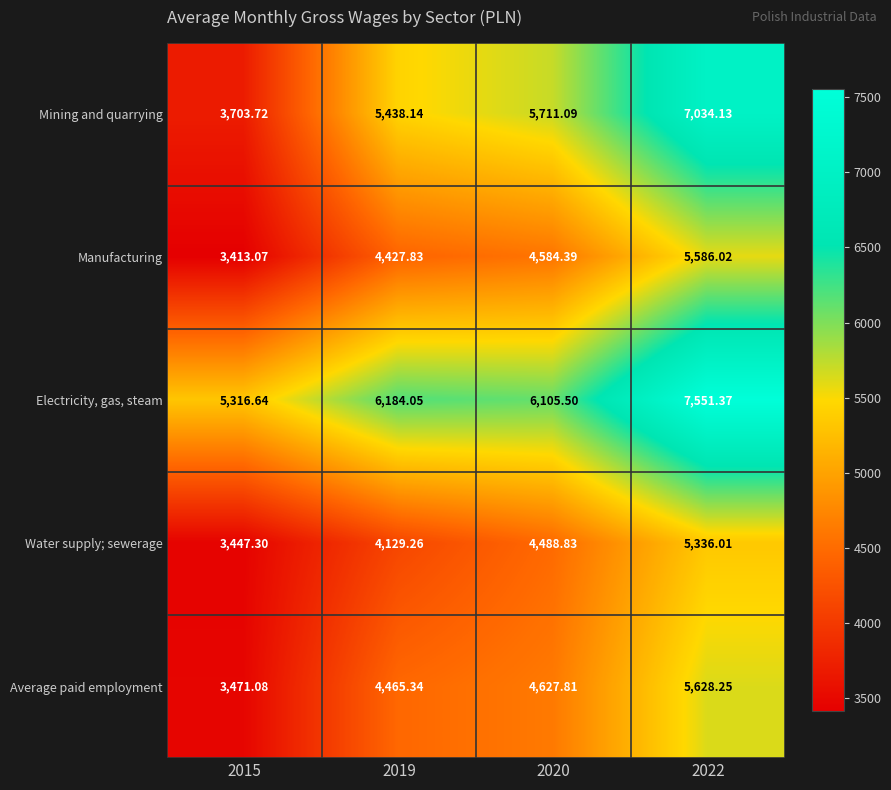

List the series in order of their peak value, highest first.

Electricity, gas, steam, Mining and quarrying, Average paid employment, Manufacturing, Water supply; sewerage